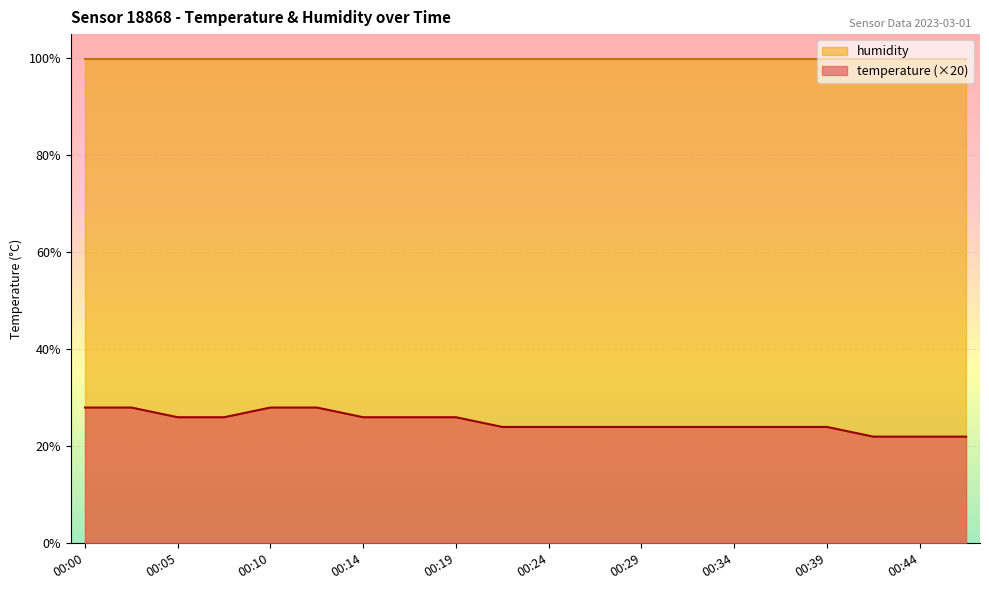

List the labels in order of value, smallest first.

00:41, 00:44, 00:46, 00:22, 00:24, 00:27, 00:29, 00:32, 00:34, 00:36, 00:39, 00:05, 00:07, 00:14, 00:17, 00:19, 00:00, 00:02, 00:10, 00:12